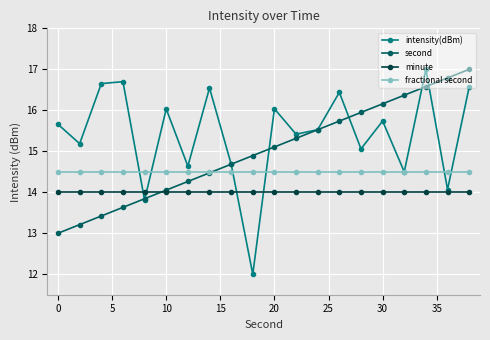

What is the value of the second point at the 12th from the left?

15.3